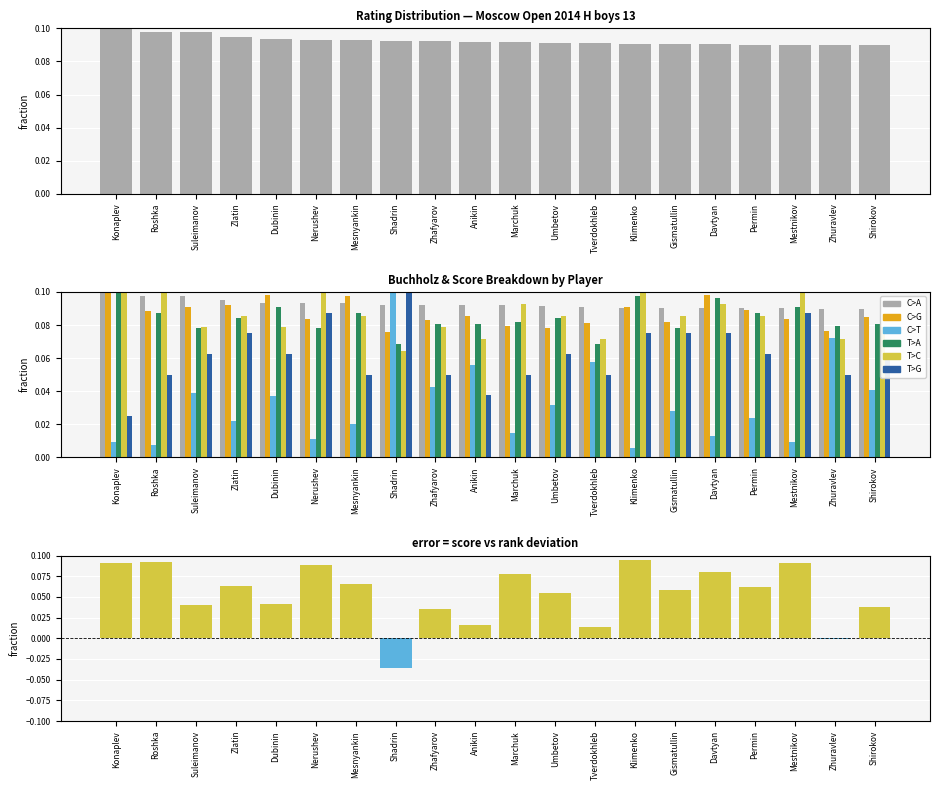

Between Permin and Konaplev, which is larger?

Konaplev